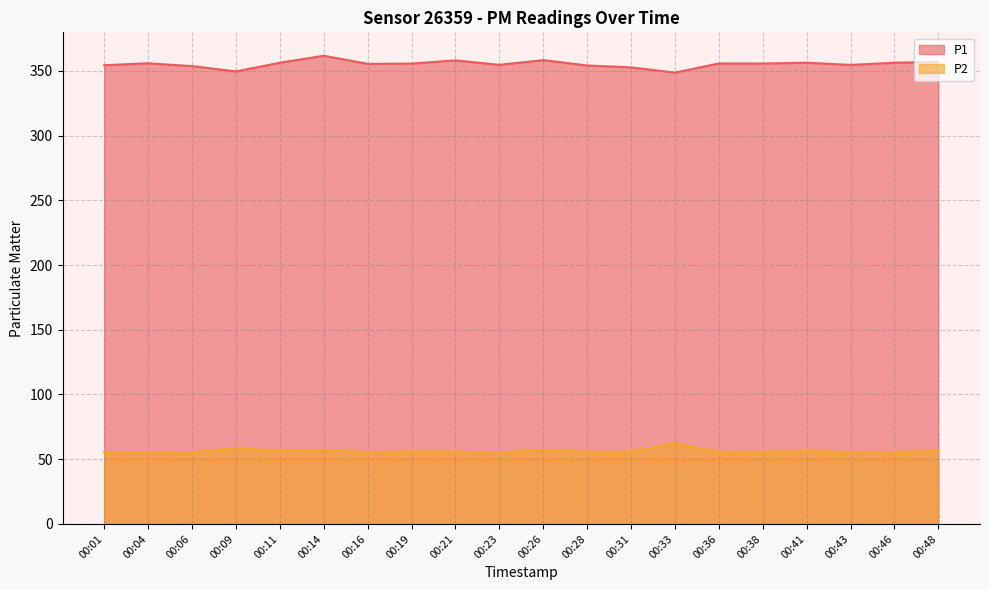

Which series changed the most between 00:16 and 00:48?

P1